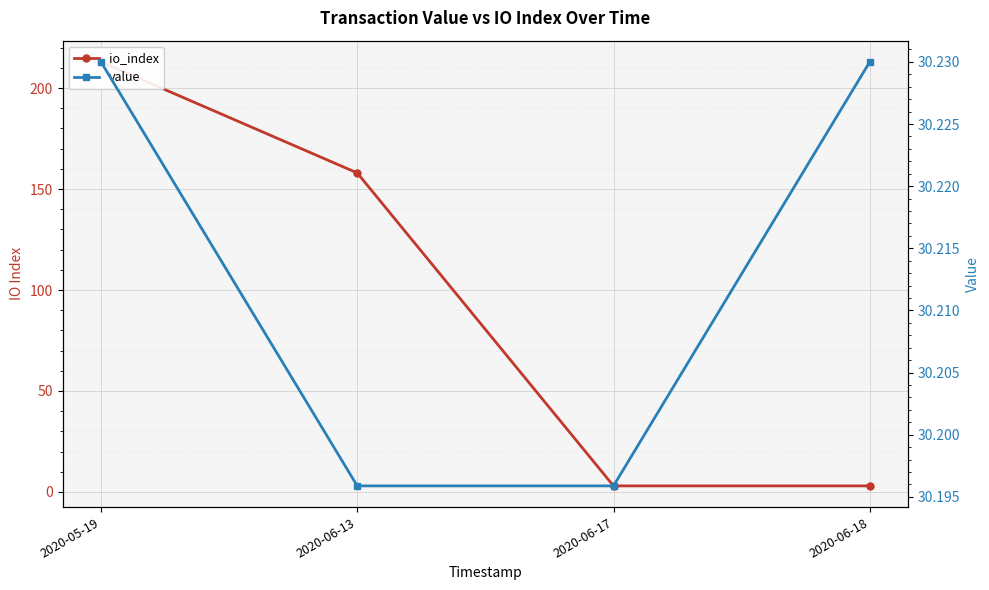

What is the difference between the highest and lowest values at 2020-06-17?

27.2